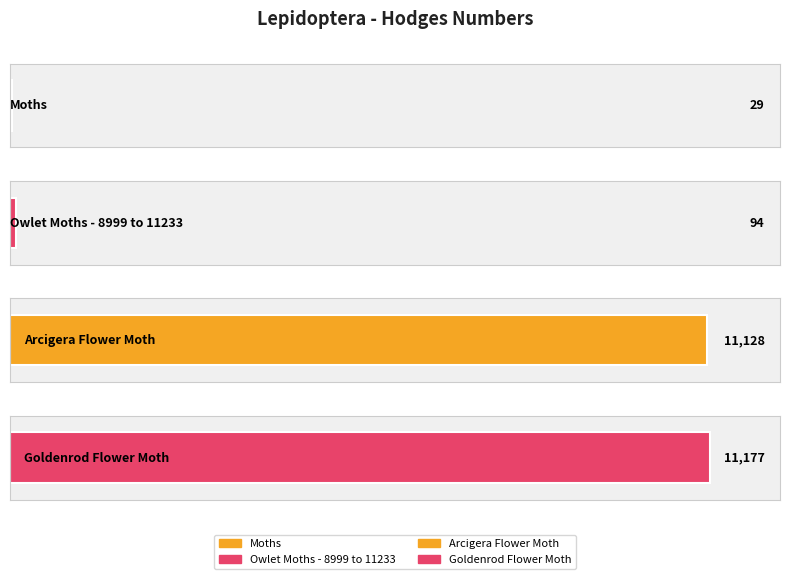

Where does the data first go above 11128?

Goldenrod Flower Moth